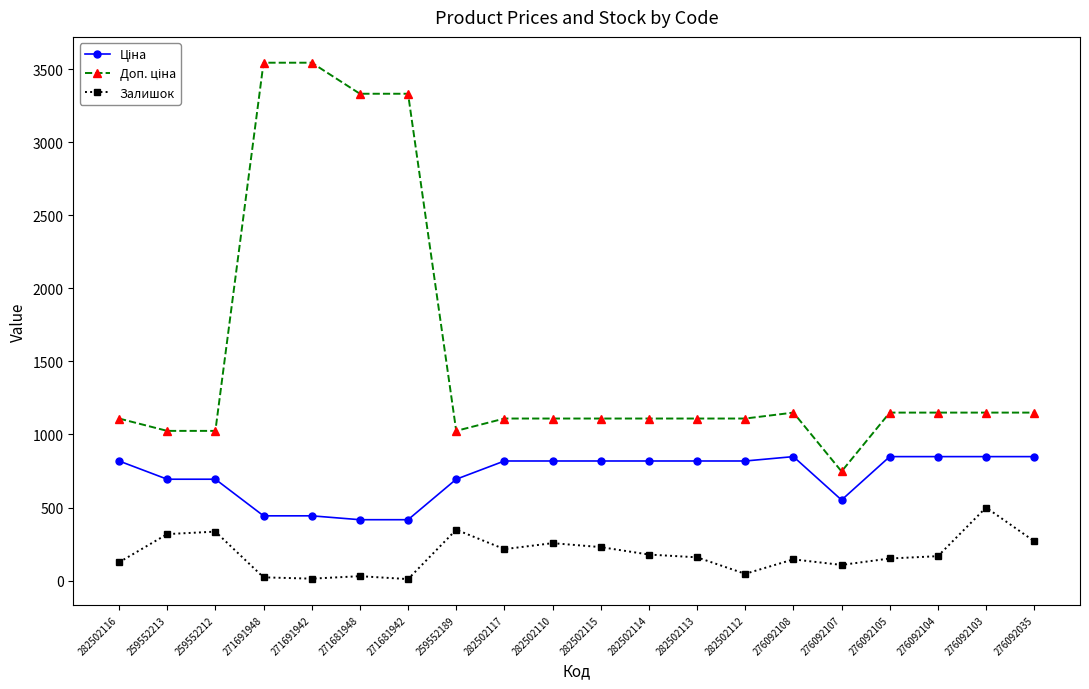

What is the sum of all Залишок values?

3623.0